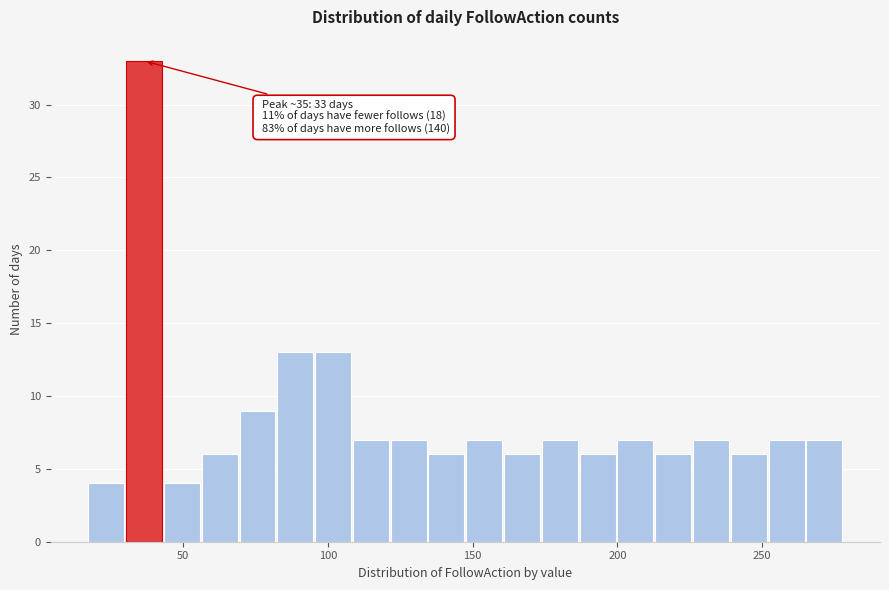

Around what value on the x-axis is the tallest bar? Give the approximate position of its centre, as read against the axis.

35